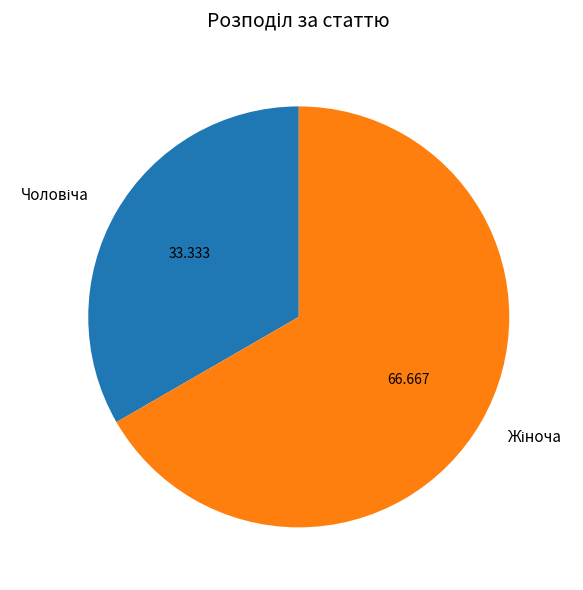

What percentage is the Жіноча slice, to the nearest percent?

67%